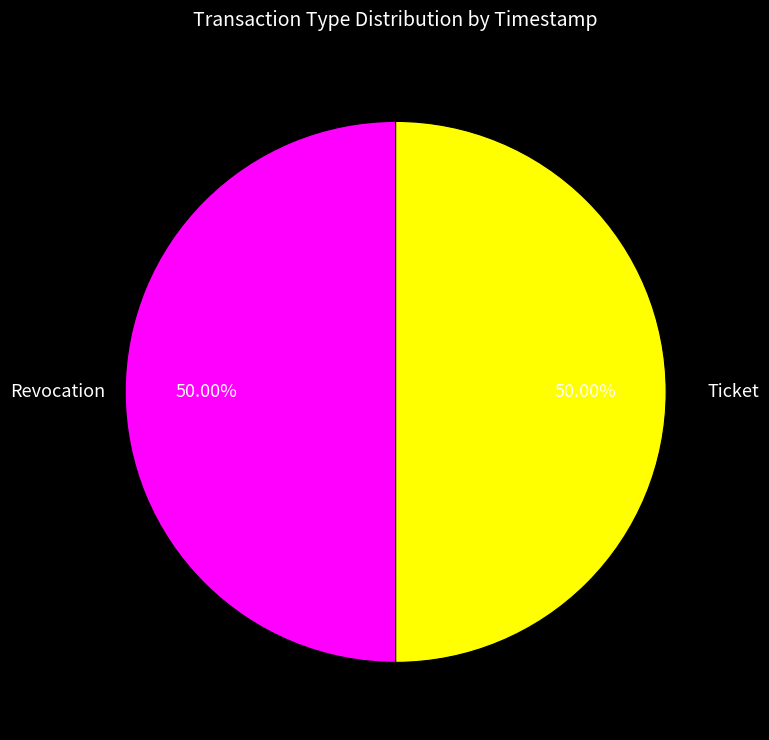

Do Ticket and Revocation together represent more than half of the pie?

Yes